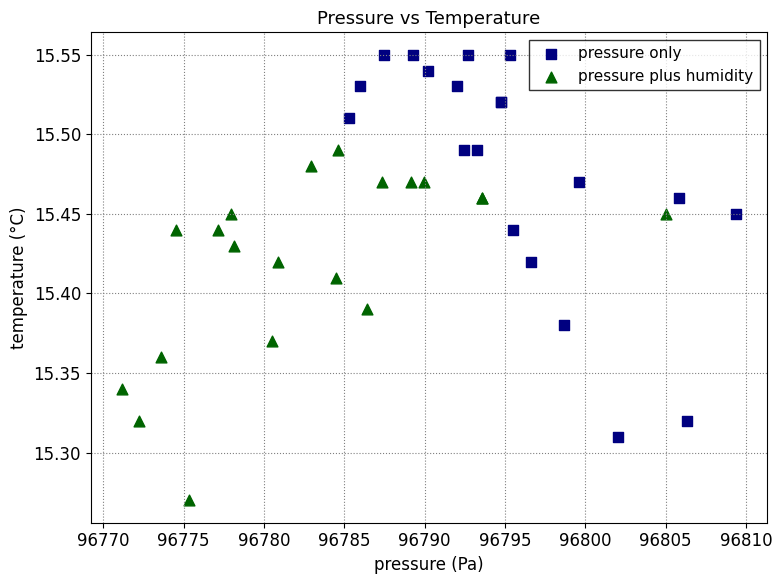

Which series has the widest spread of Y values?

pressure only